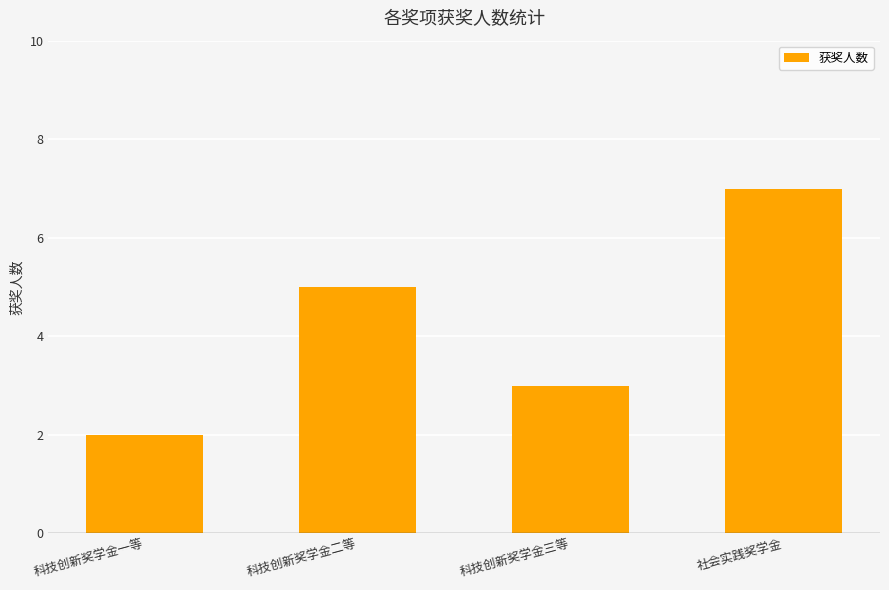

List the labels in order of value, largest first.

社会实践奖学金, 科技创新奖学金二等, 科技创新奖学金三等, 科技创新奖学金一等